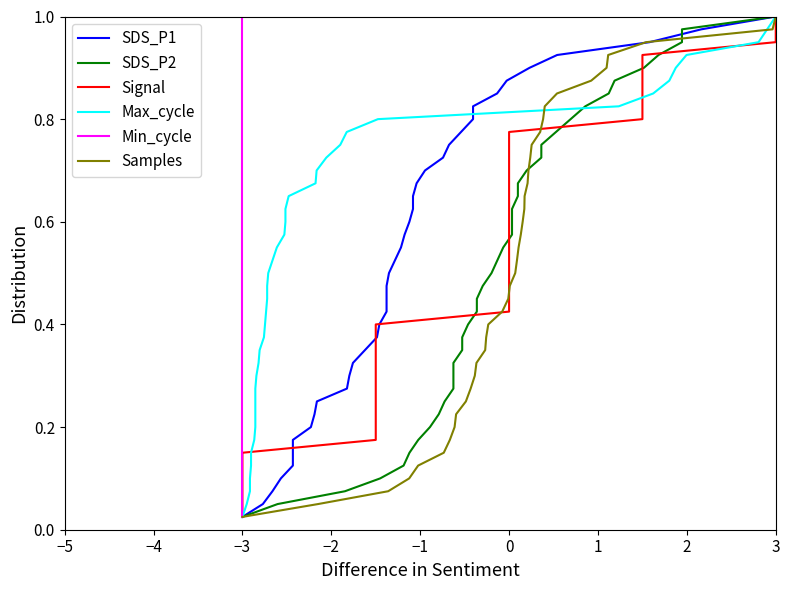

Which category has the highest value in the Samples series?

3